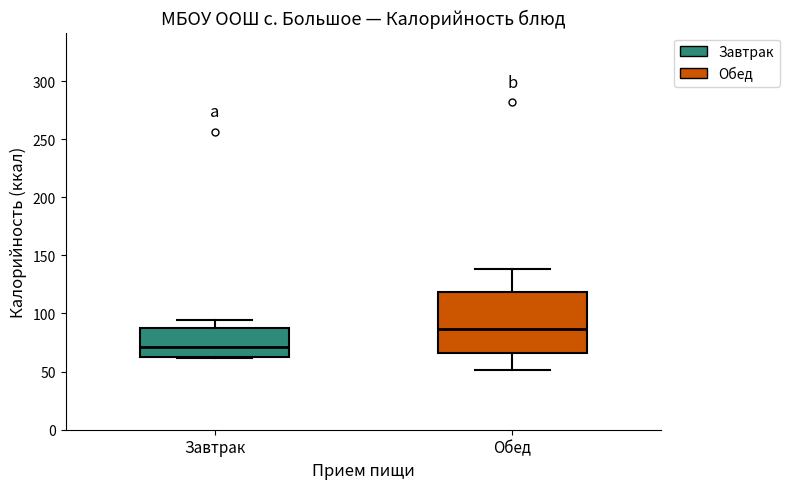

Which box has the highest median line?

Обед